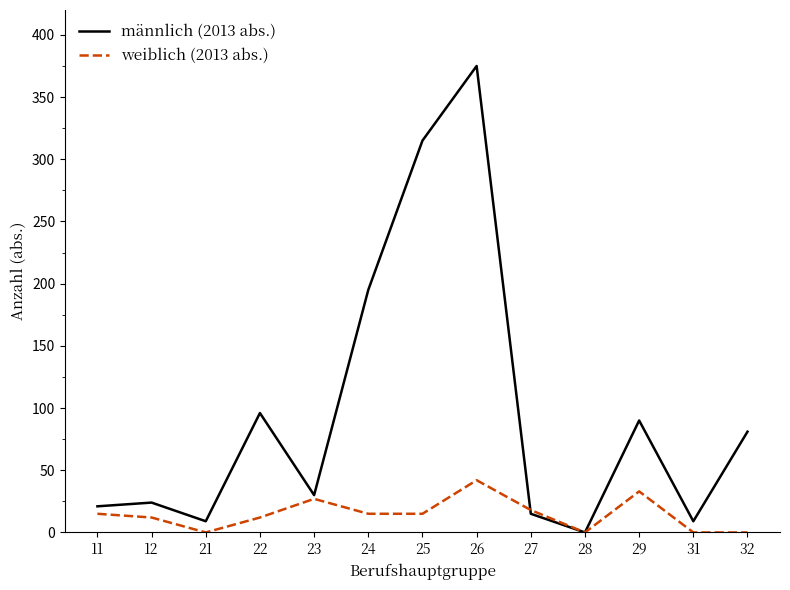

Which series has the largest range (max minus min)?

männlich (2013 abs.)